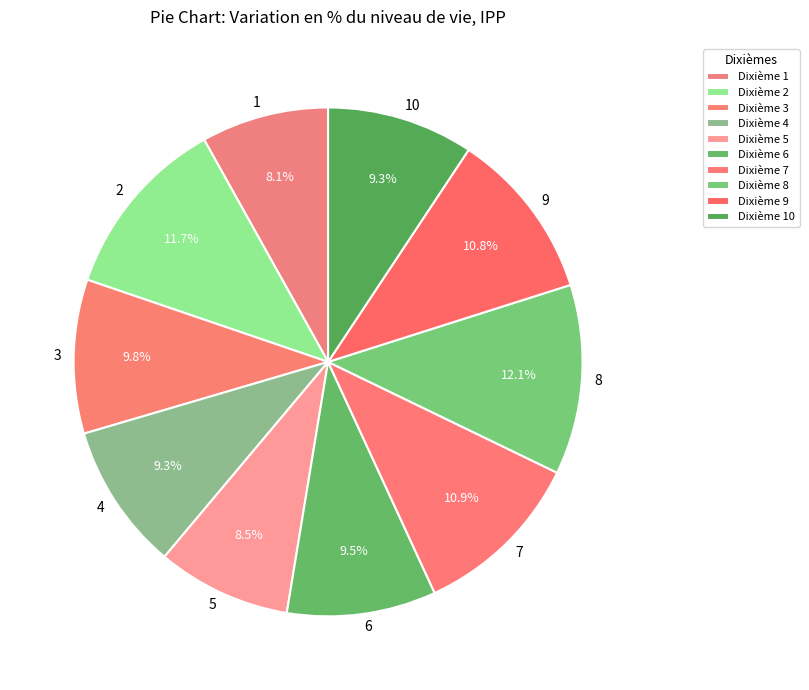

Count the number of slices in the pie.

10